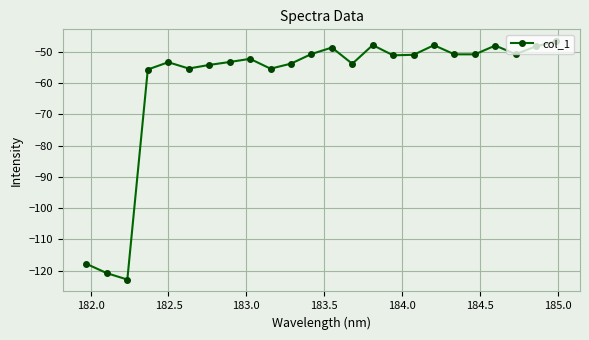

What is the average value?

-60.0